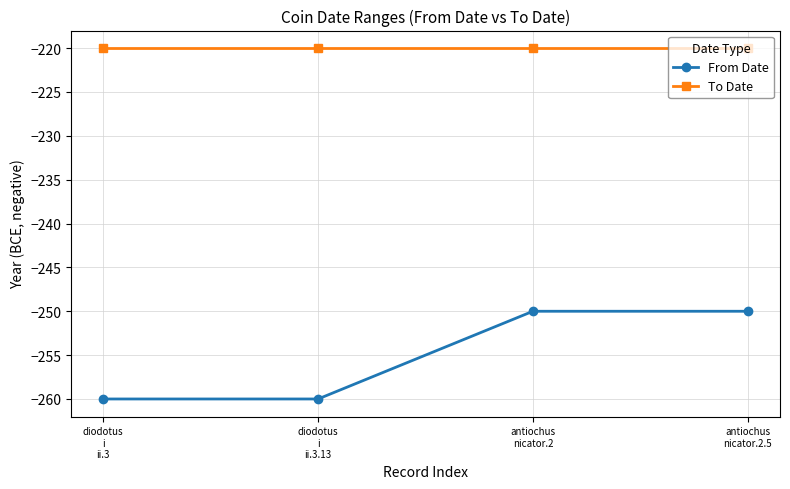

What is the highest value of the From Date series?

-250